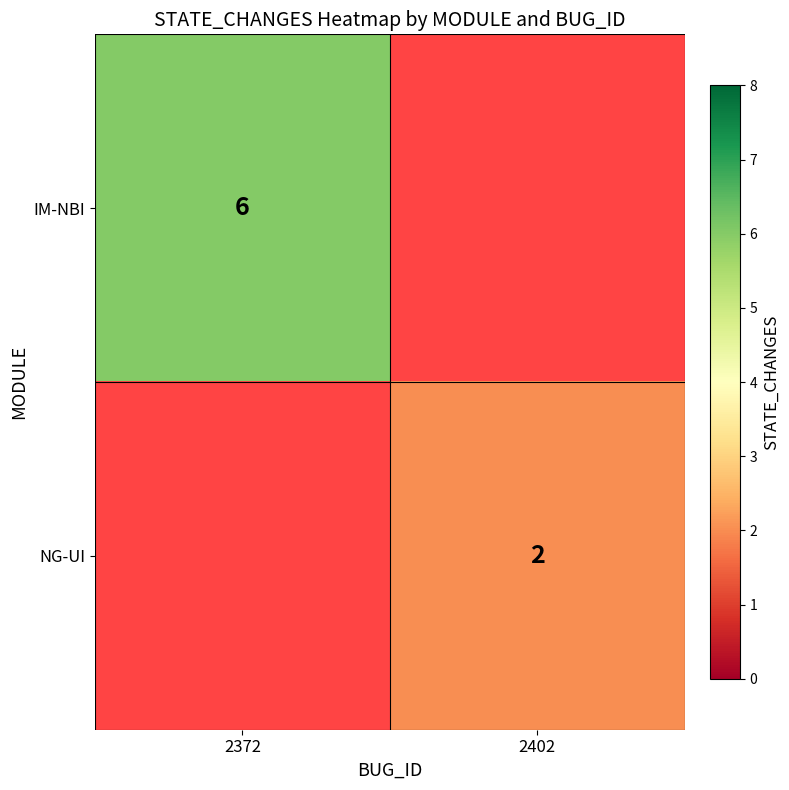

True or false: NG-UI has a value of 1 at 2402.

False